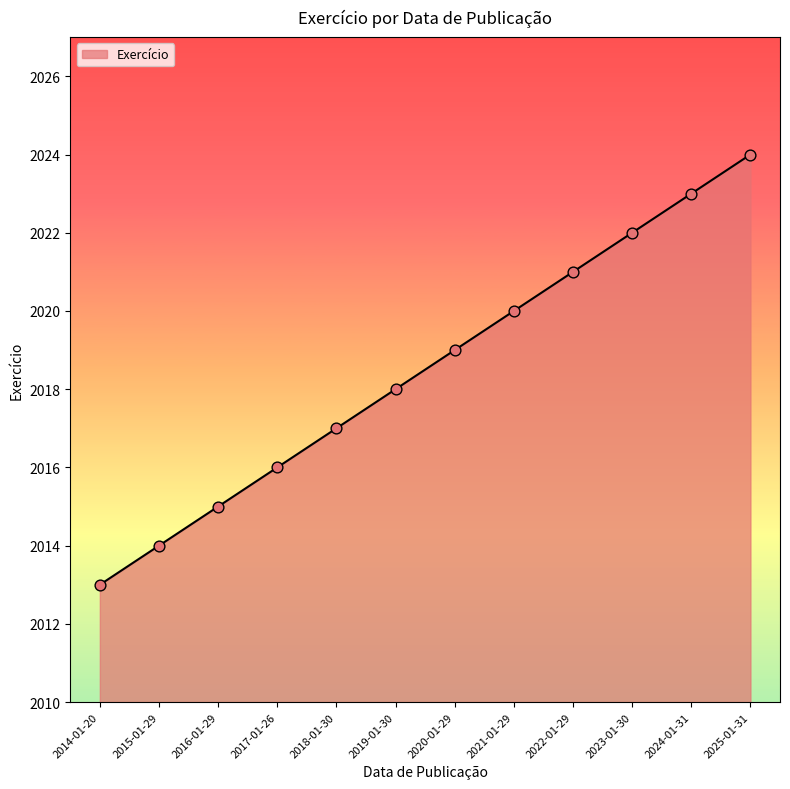

Between 2014-01-20 and 2020-01-29, which is larger?

2020-01-29